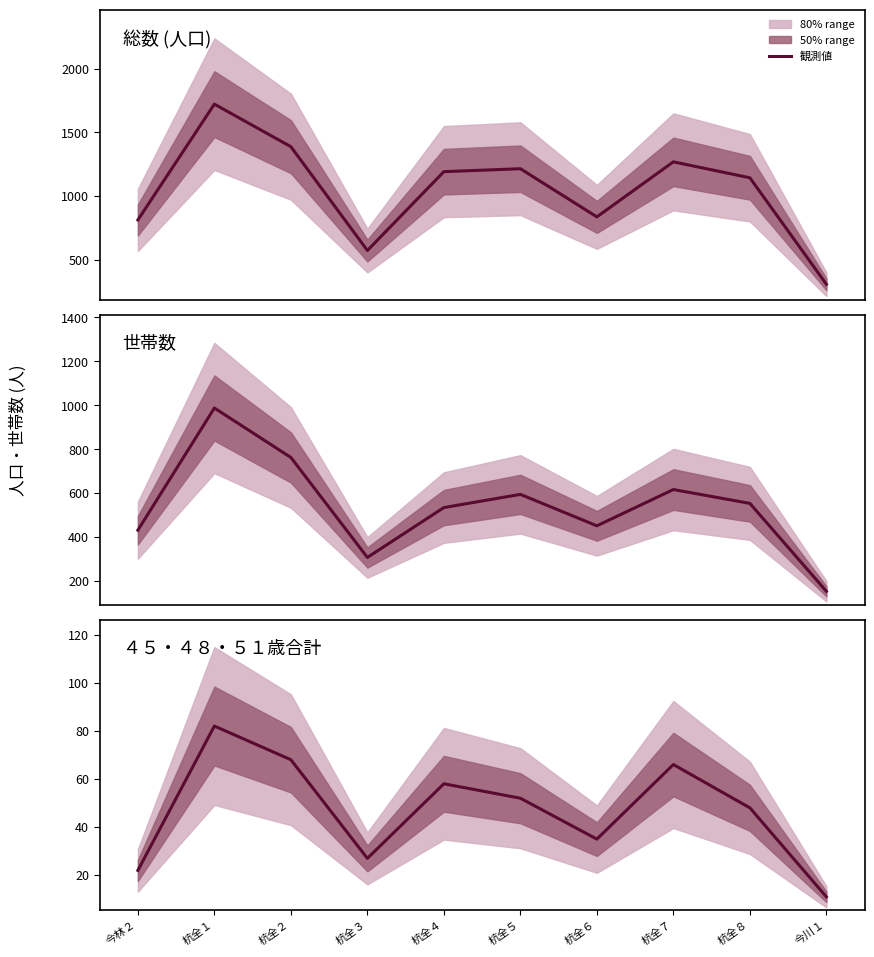

How many lines are shown in the chart?

3